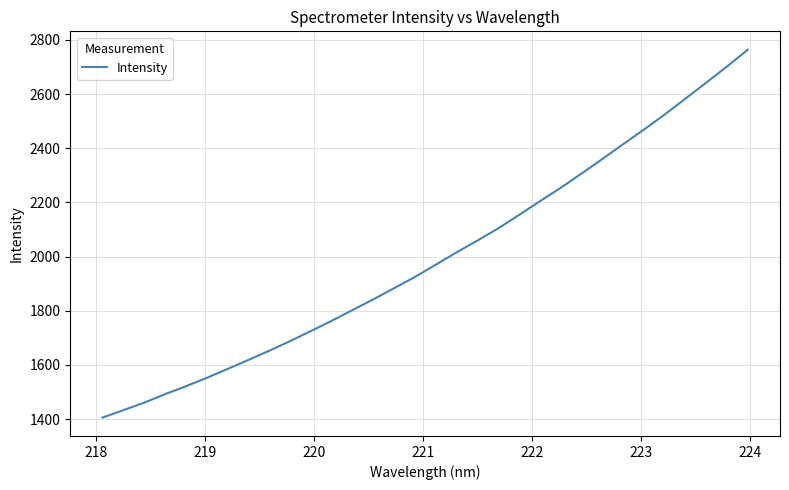

What is the difference between the maximum and minimum values?

1357.8